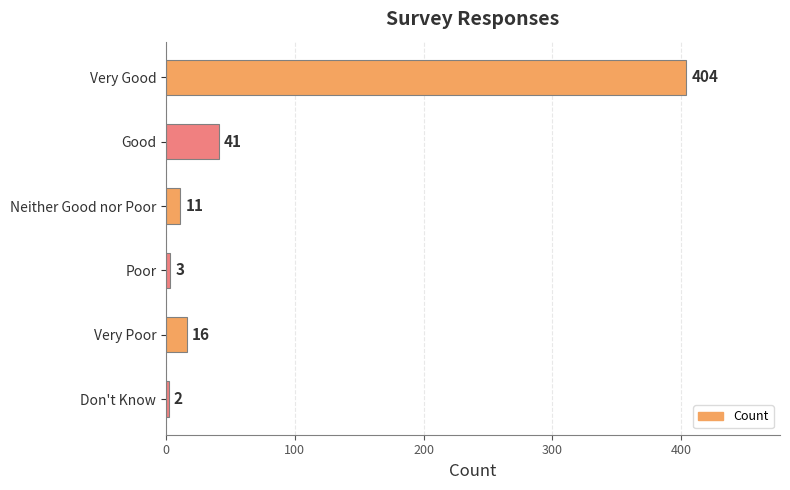

How many data points does each series have?

6